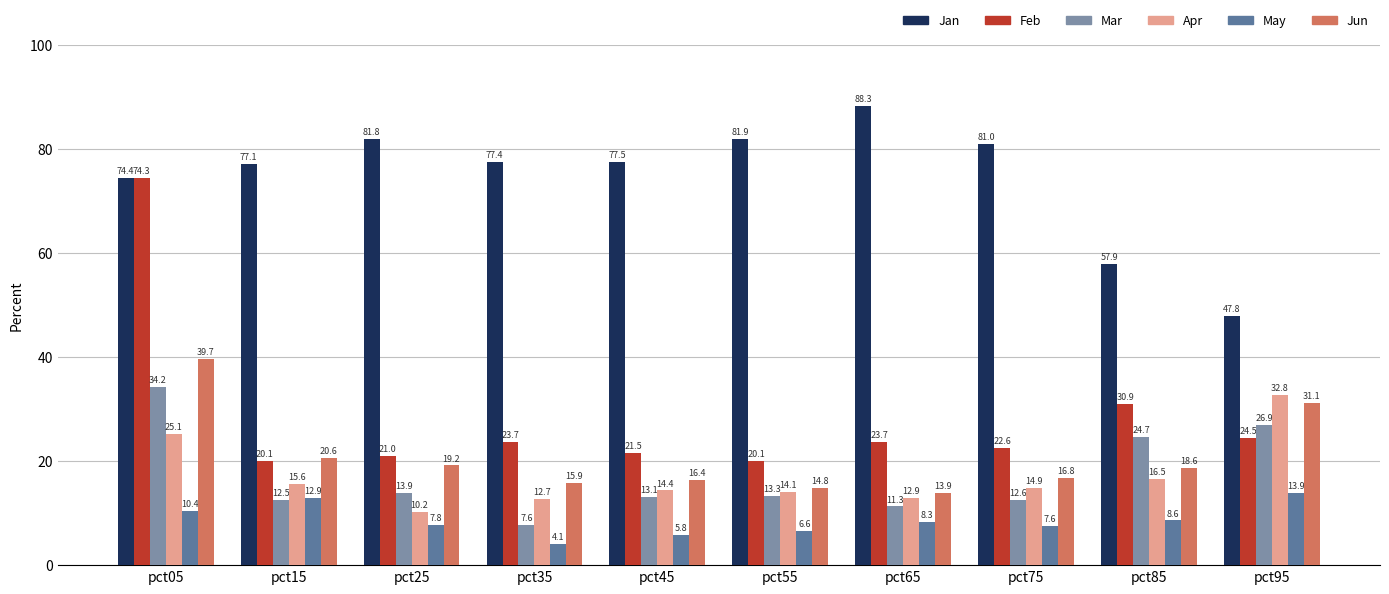

Reading right to left, extract all data points from this chart.

Jan: 47.8	57.9	81.0	88.3	81.9	77.5	77.4	81.8	77.1	74.4
Feb: 24.5	30.9	22.6	23.7	20.1	21.5	23.7	21.0	20.1	74.3
Mar: 26.9	24.7	12.6	11.3	13.3	13.1	7.6	13.9	12.5	34.2
Apr: 32.8	16.5	14.9	12.9	14.1	14.4	12.7	10.2	15.6	25.1
May: 13.9	8.6	7.6	8.3	6.6	5.8	4.1	7.8	12.9	10.4
Jun: 31.1	18.6	16.8	13.9	14.8	16.4	15.9	19.2	20.6	39.7